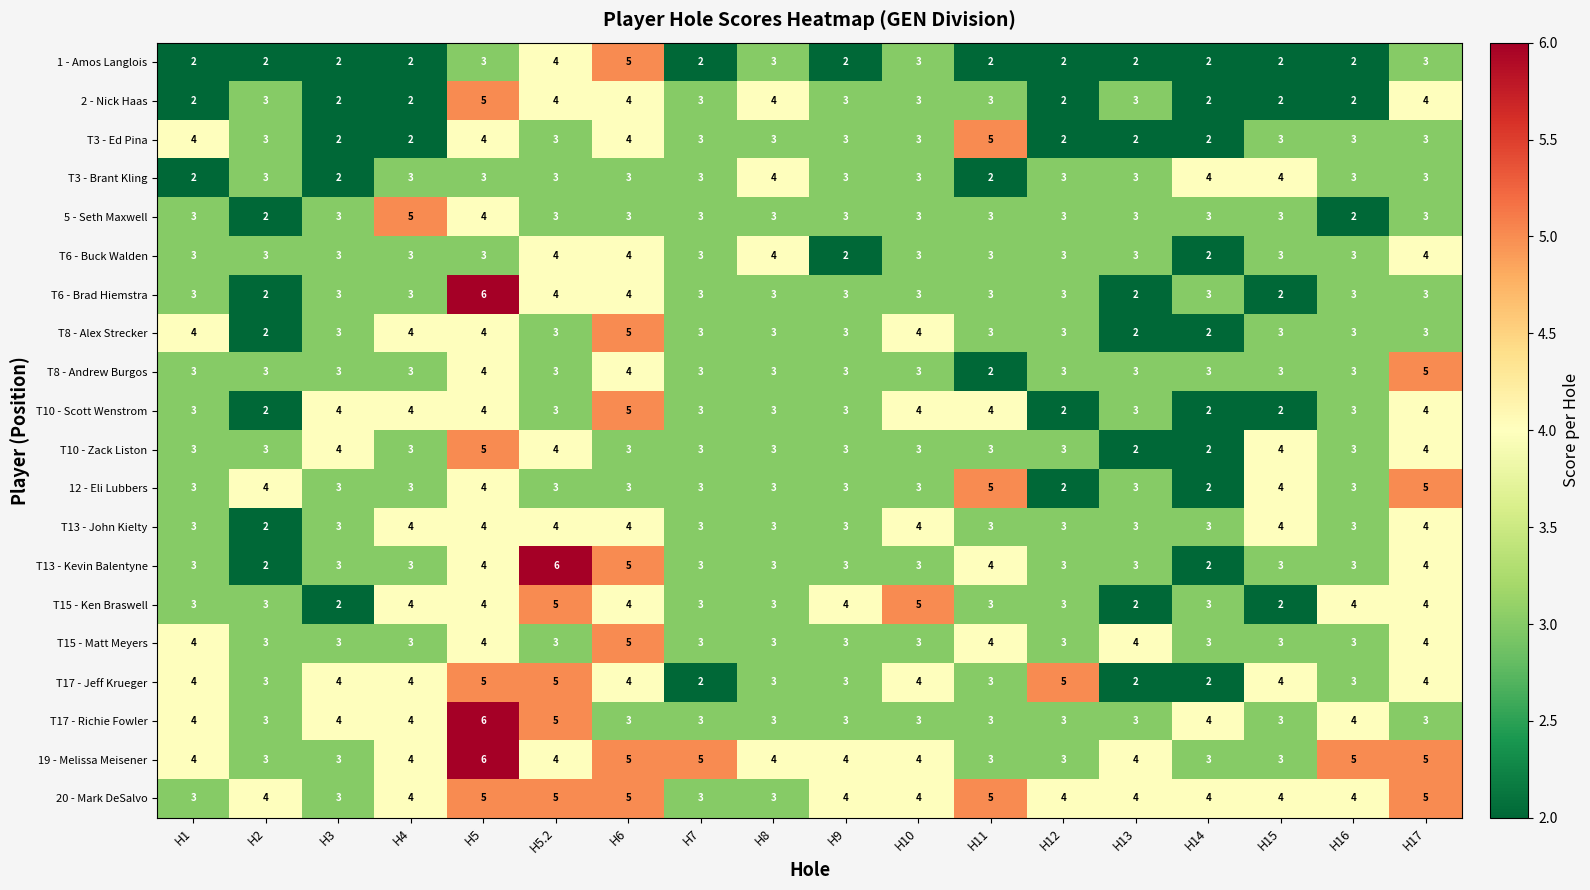

How many T17 - Jeff Krueger values are between 3 and 4?

12